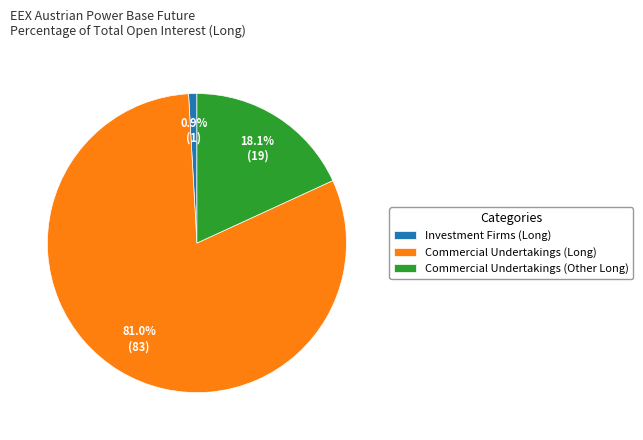

Is the sum of Investment Firms (Long) and Commercial Undertakings (Other Long) greater than half?

No